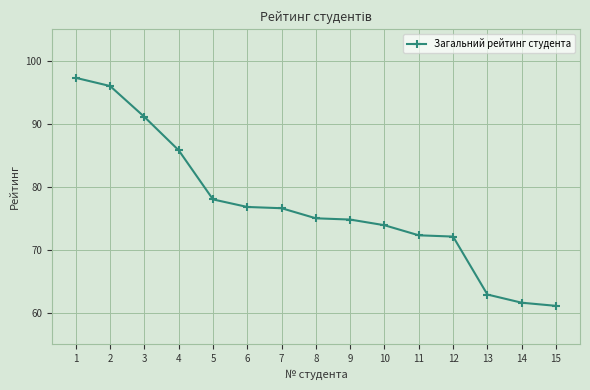

What is the value of the 10th point from the left?

73.9